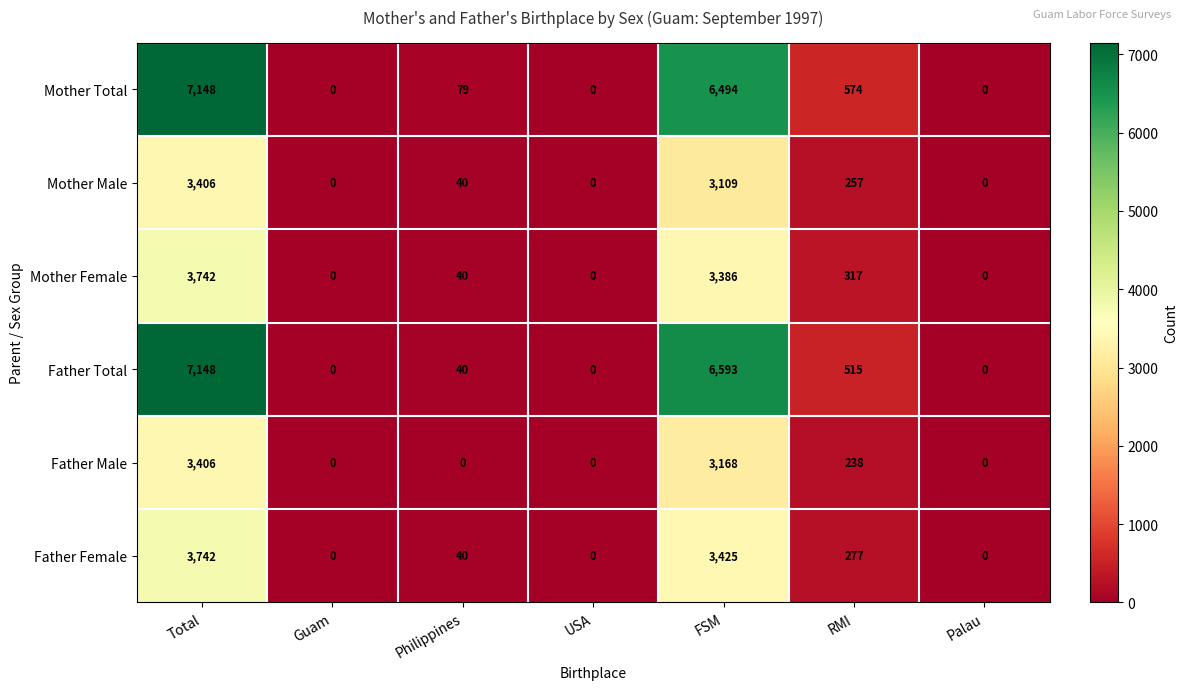

Is it true that Father Male equals 0 at Palau?

True